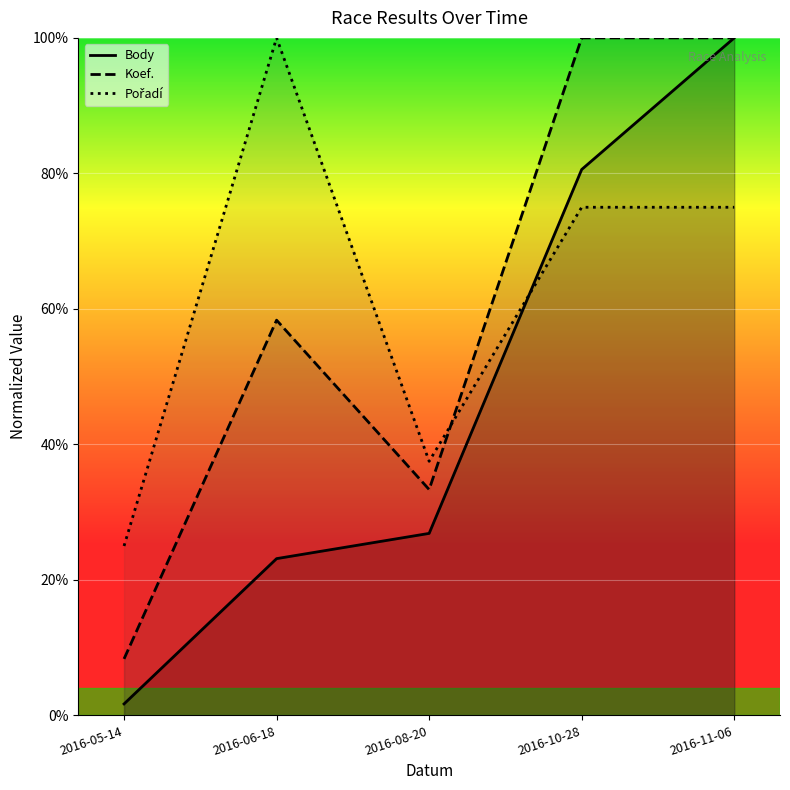

True or false: Body and Koef. intersect in this chart.

False